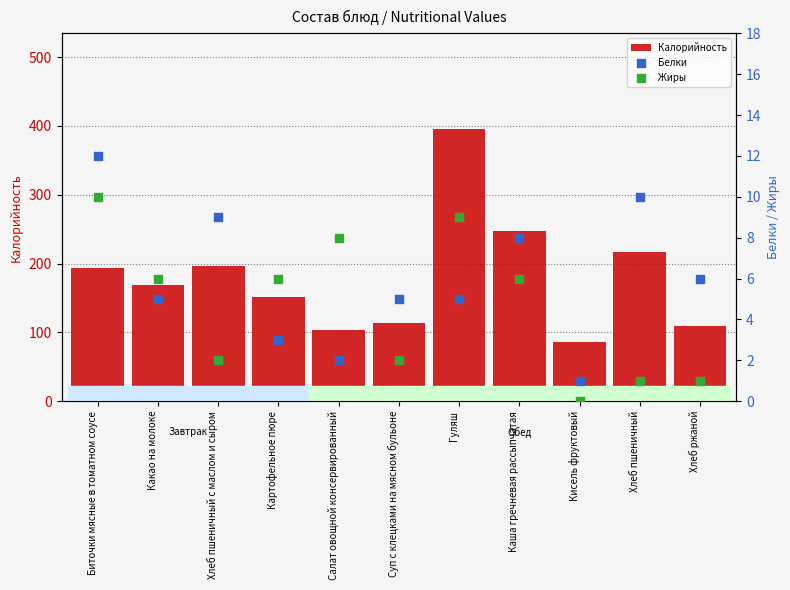

Which series reaches the minimum Y coordinate?

Жиры